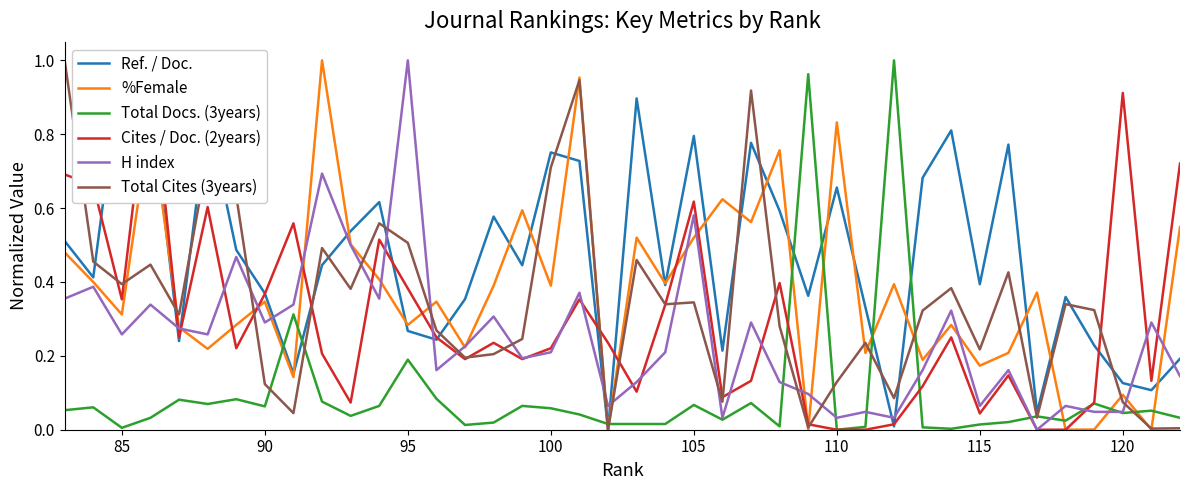

True or false: %Female and Total Docs. (3years) cross at least once.

True